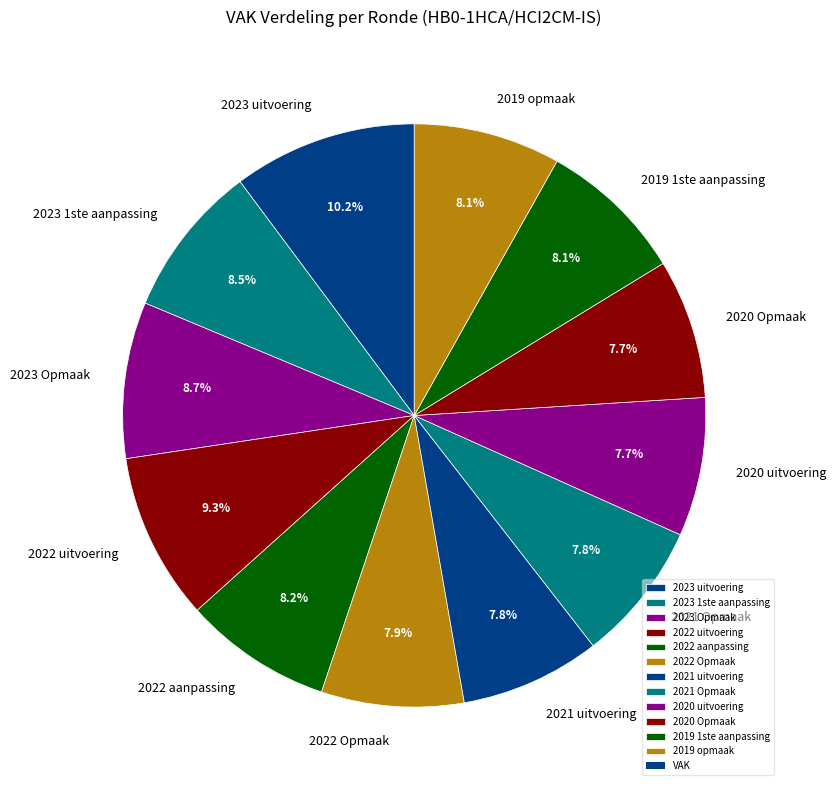

How many segments does this pie chart have?

12